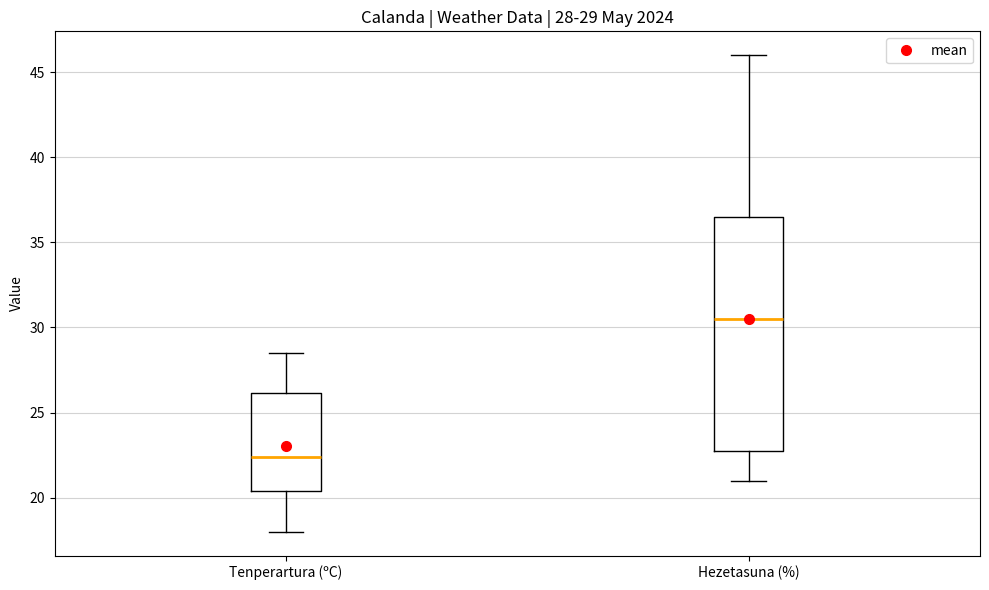

Which box has the highest median line?

Hezetasuna (%)